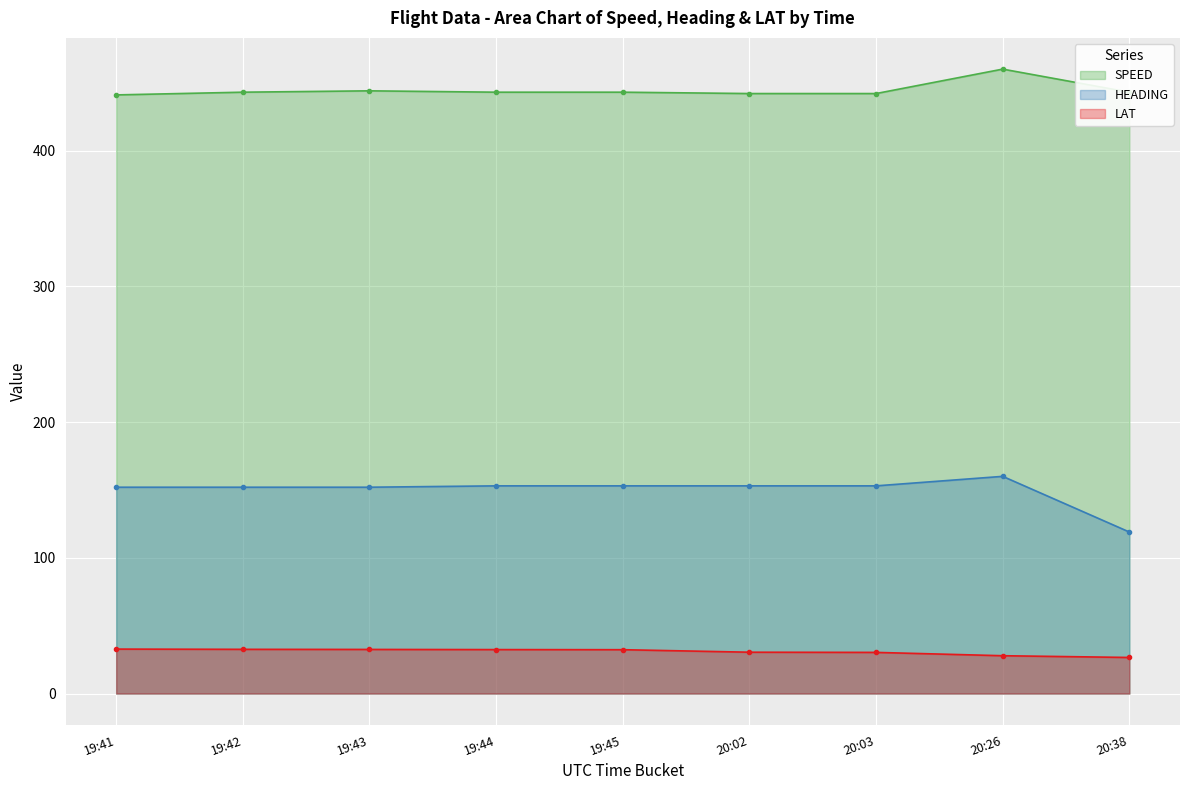

The value of HEADING at 19:41 is 152.0. True or false?

True